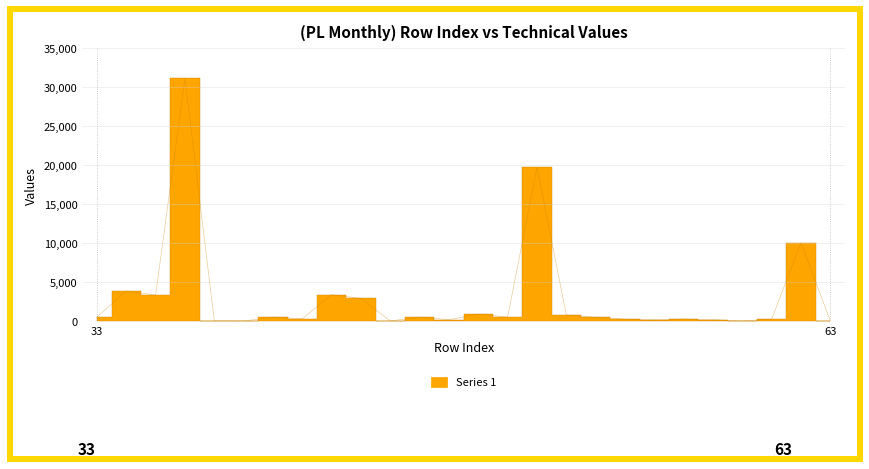

What is the ratio of the value at 55 to the value at 58?

1.4